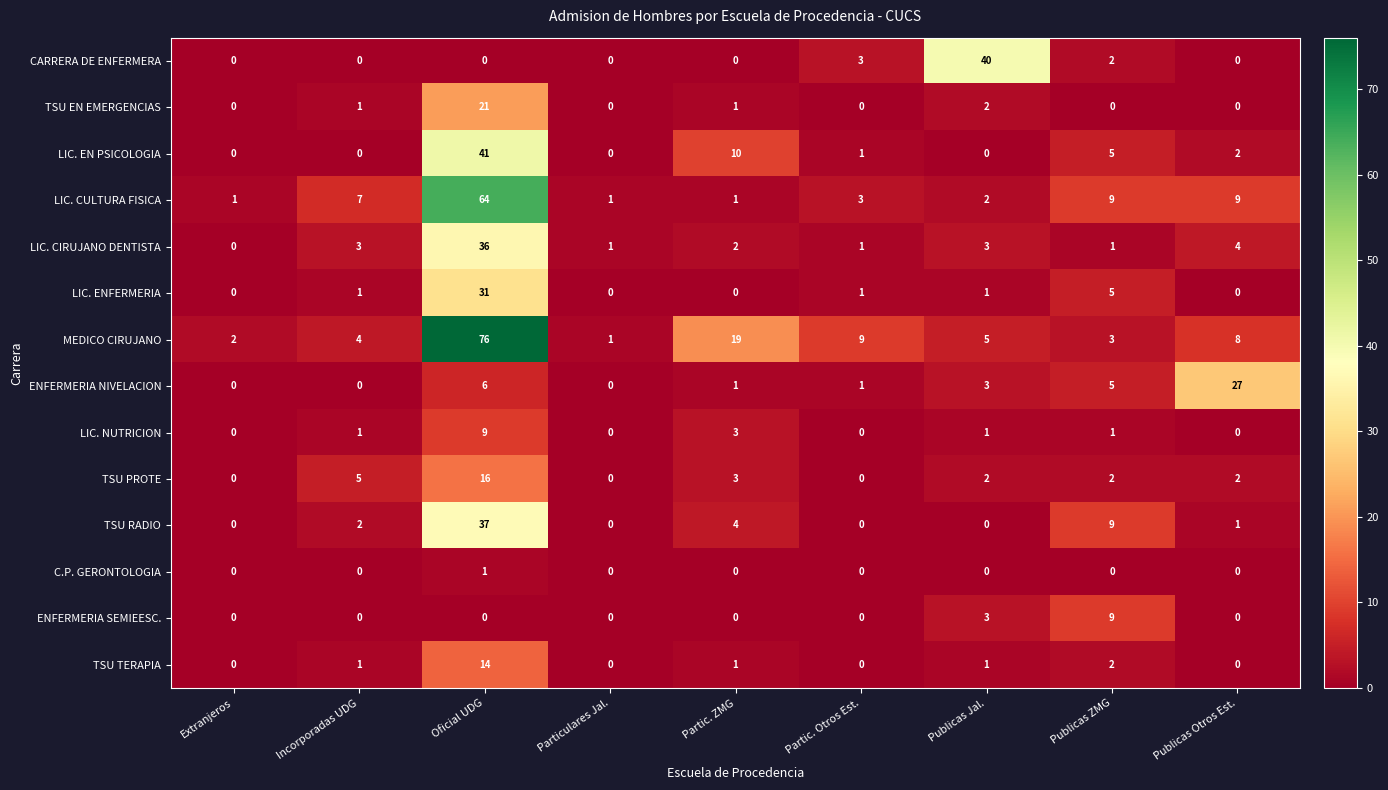

At which label does LIC. CIRUJANO DENTISTA reach its minimum?

Extranjeros